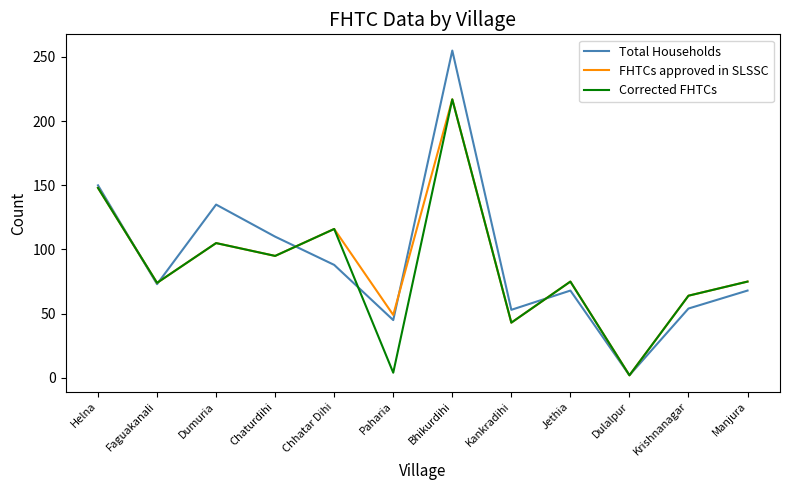

Which category has the highest value across all series?

Bhikurdihi